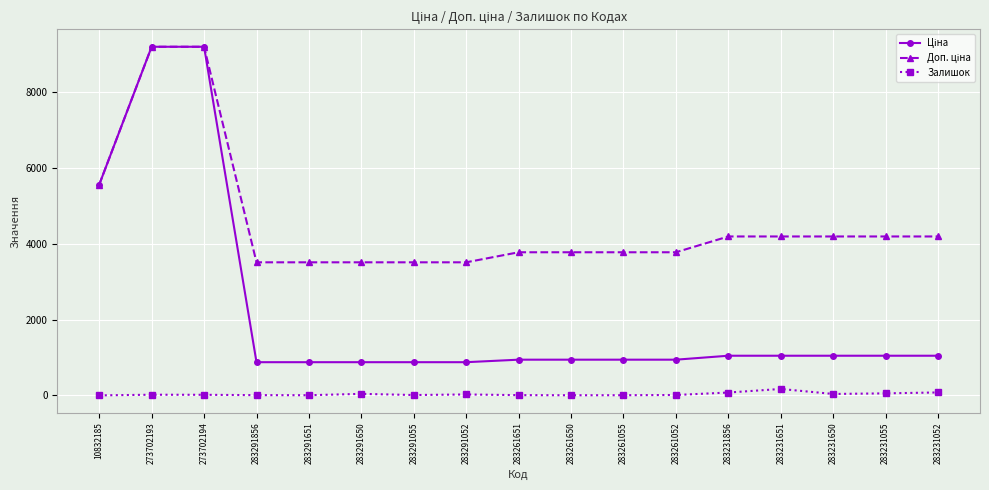

Is it true that Залишок equals 43.0 at 283291650?

True